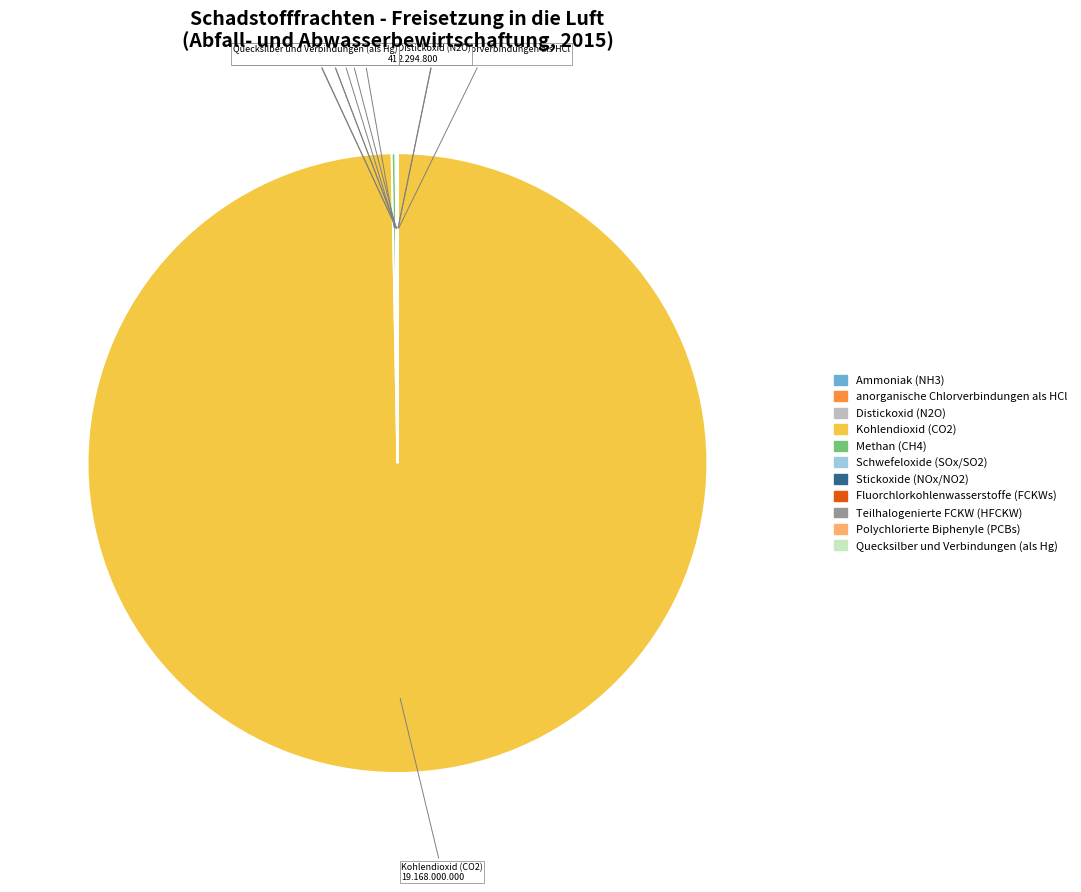

Which category accounts for the majority?

Kohlendioxid (CO2)